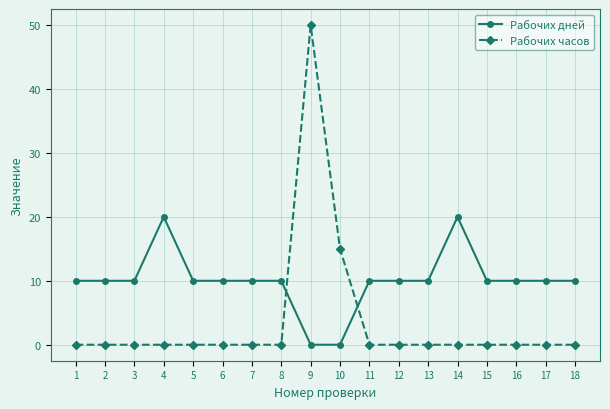

What is the greatest value displayed?

50